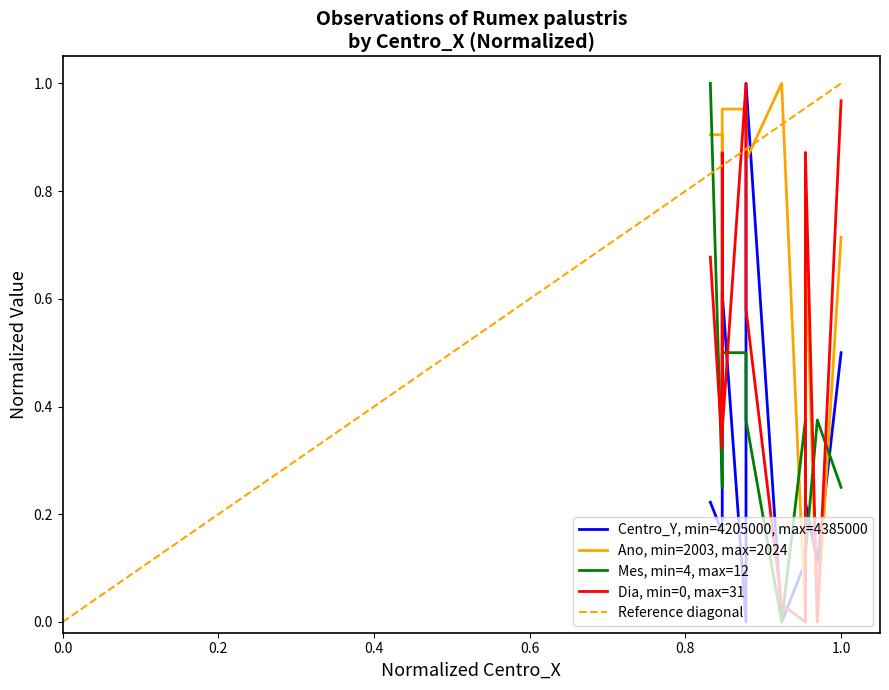

What is the value of the Mes point at the 1st from the left?

1.0